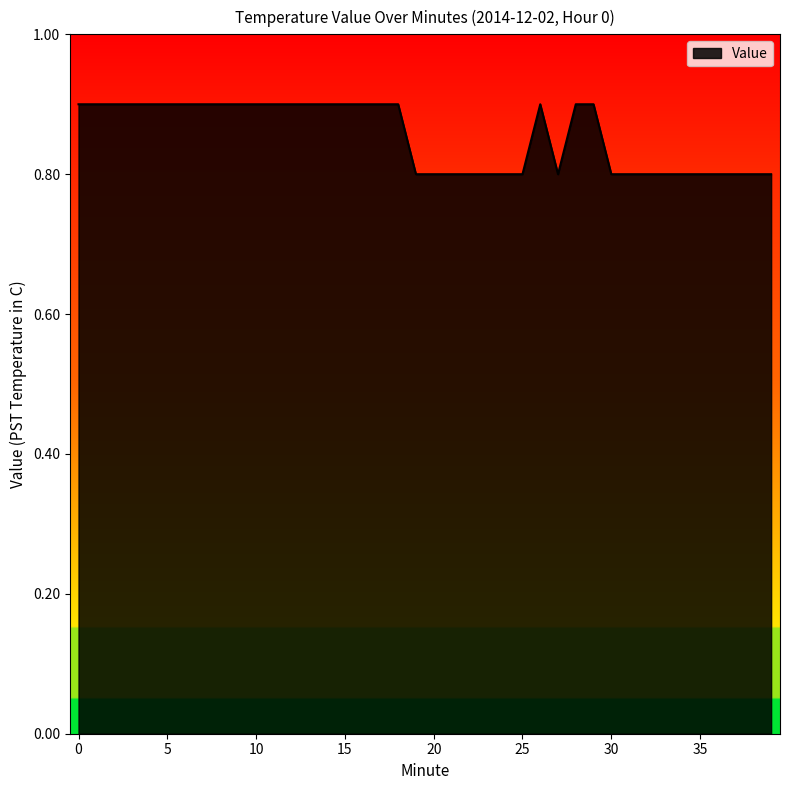

What is the minimum value shown in the chart?

0.8